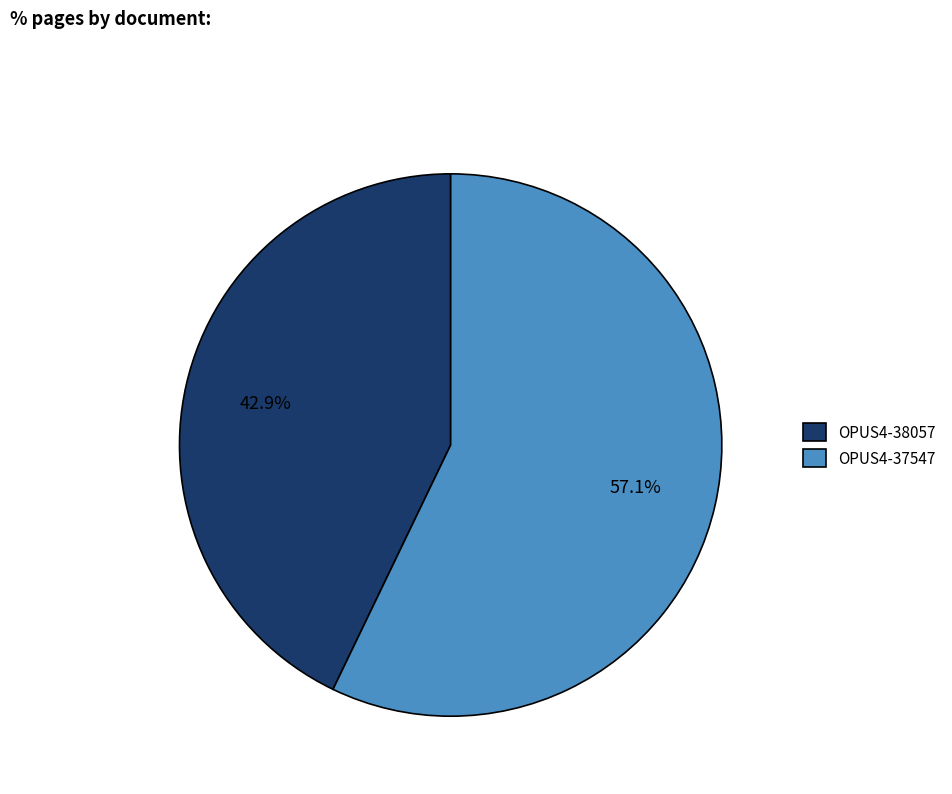

Is OPUS4-38057 the majority of the pie?

No